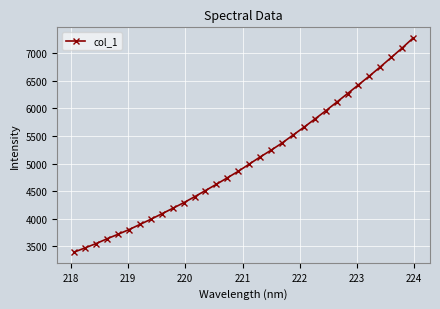

Count the number of values greater than 4990.

16